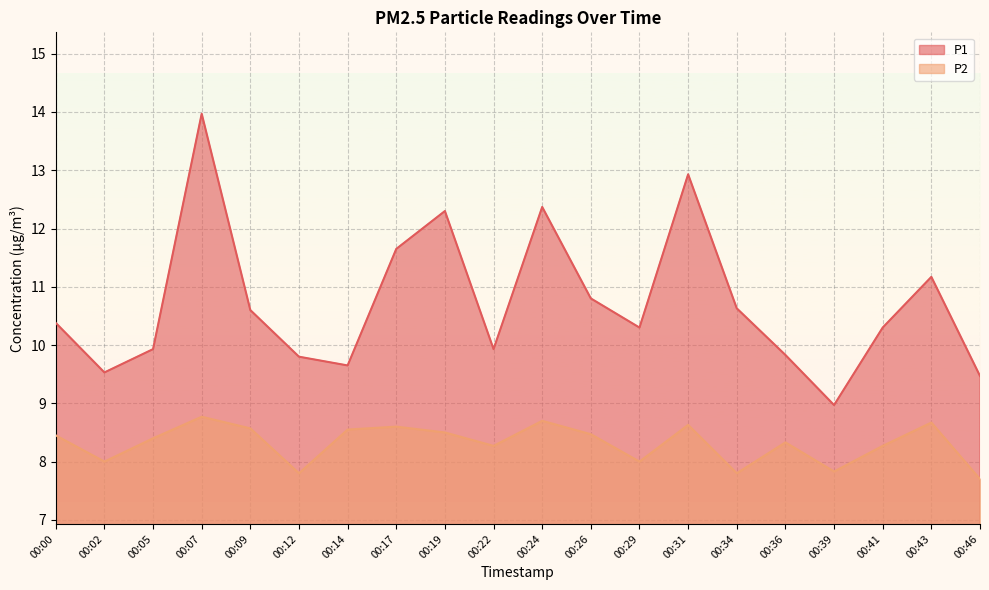

Rank the series by their average value, from highest to lowest.

P1, P2